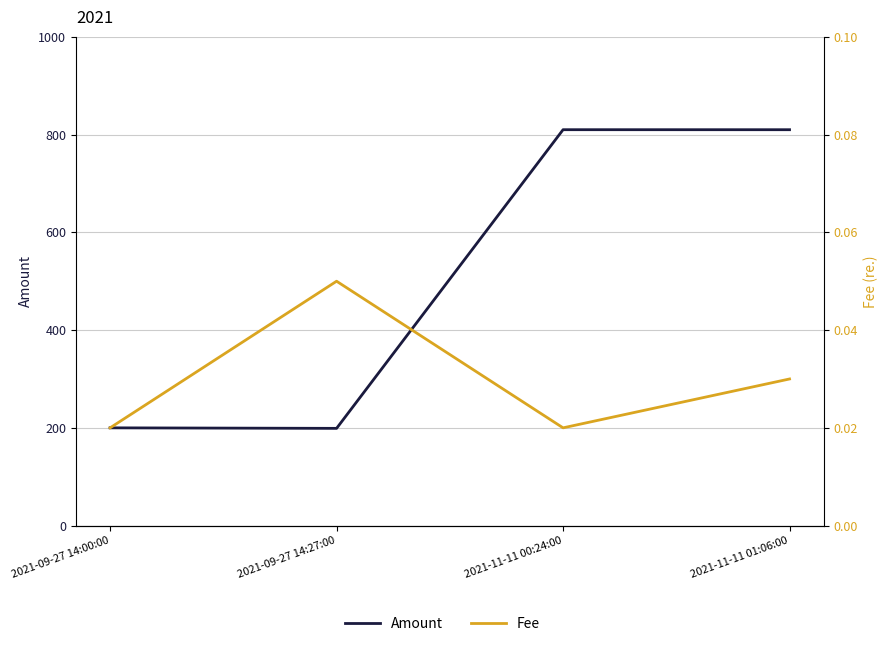

Does the chart display data point markers on the line(s)?

No